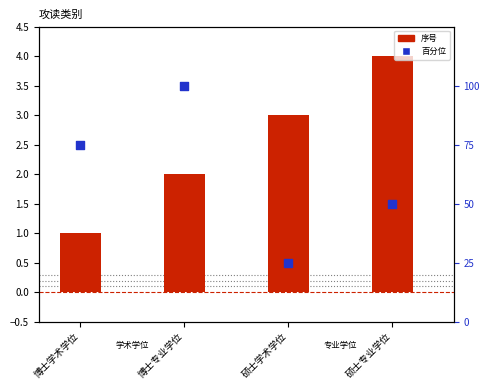

Which series contains the highest Y value?

百分位